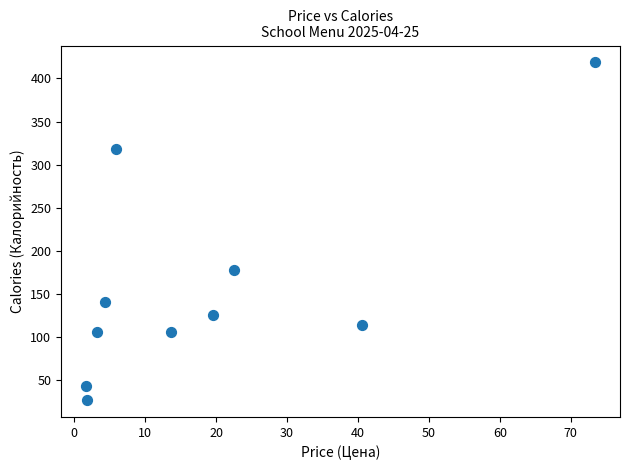

What is the average X value?

18.6